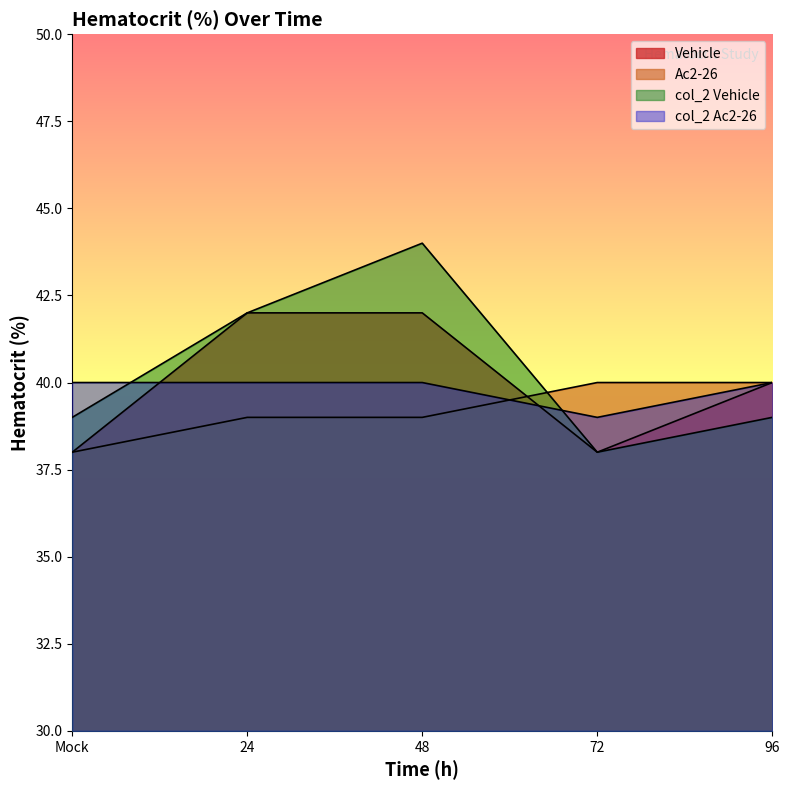

True or false: col_2 Ac2-26 has a value of 40 at 96.

True